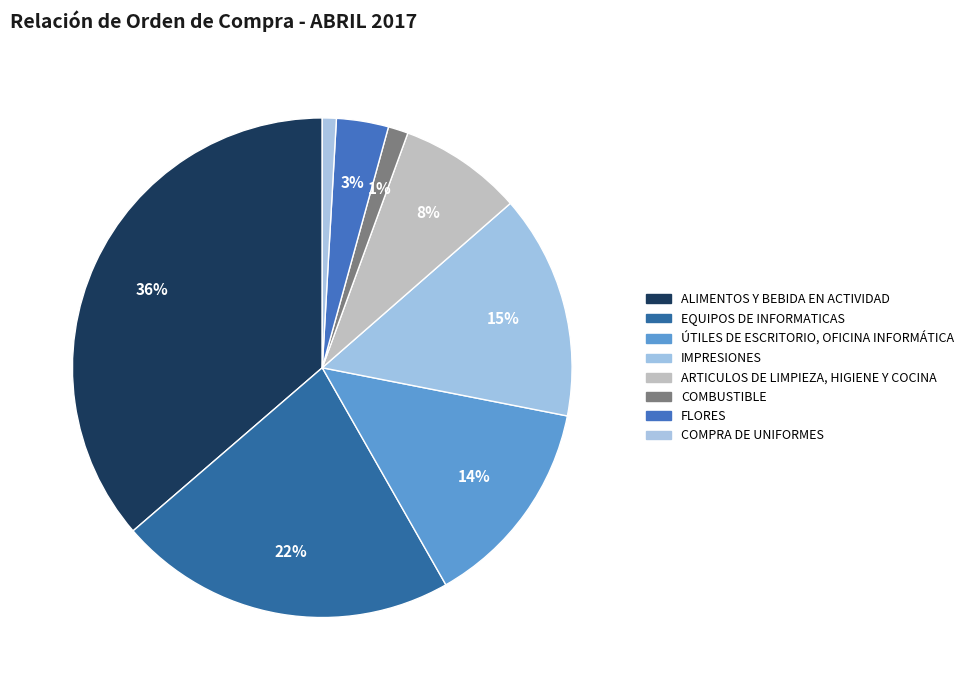

What percentage is NOT represented by ARTICULOS DE LIMPIEZA, HIGIENE Y COCINA?

92.0%